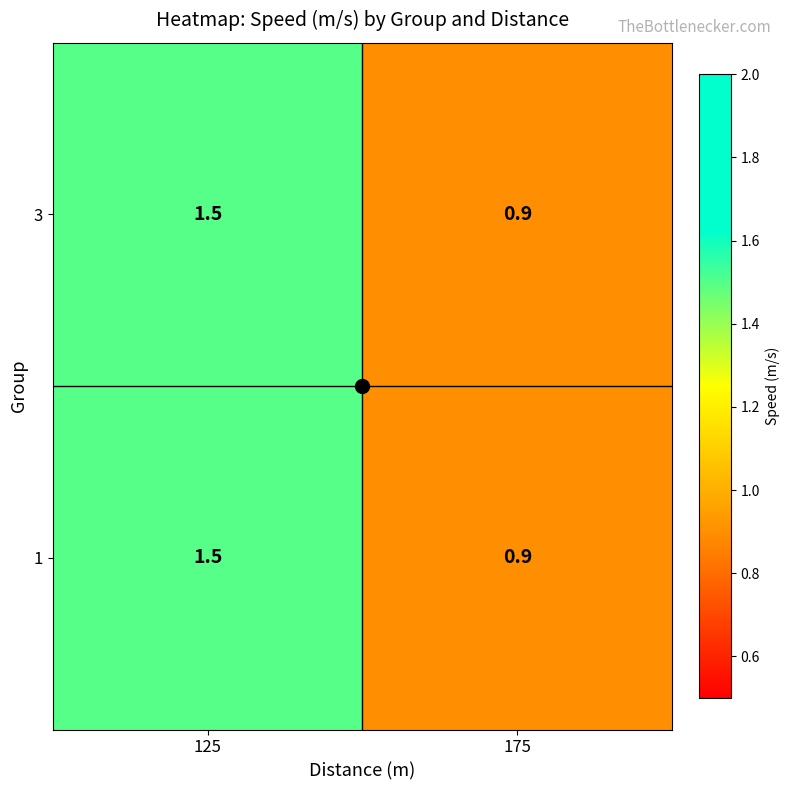

The 3 series shows 0.9 at 175. True or false?

True